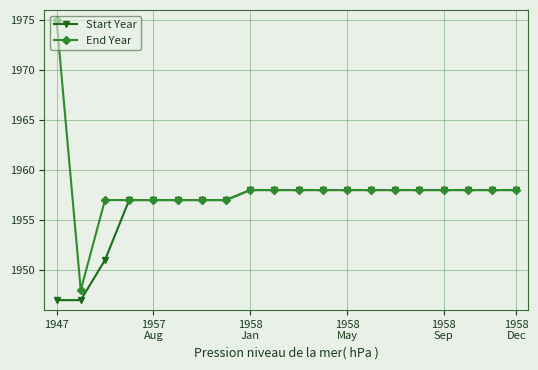

List the series in order of their peak value, highest first.

End Year, Start Year